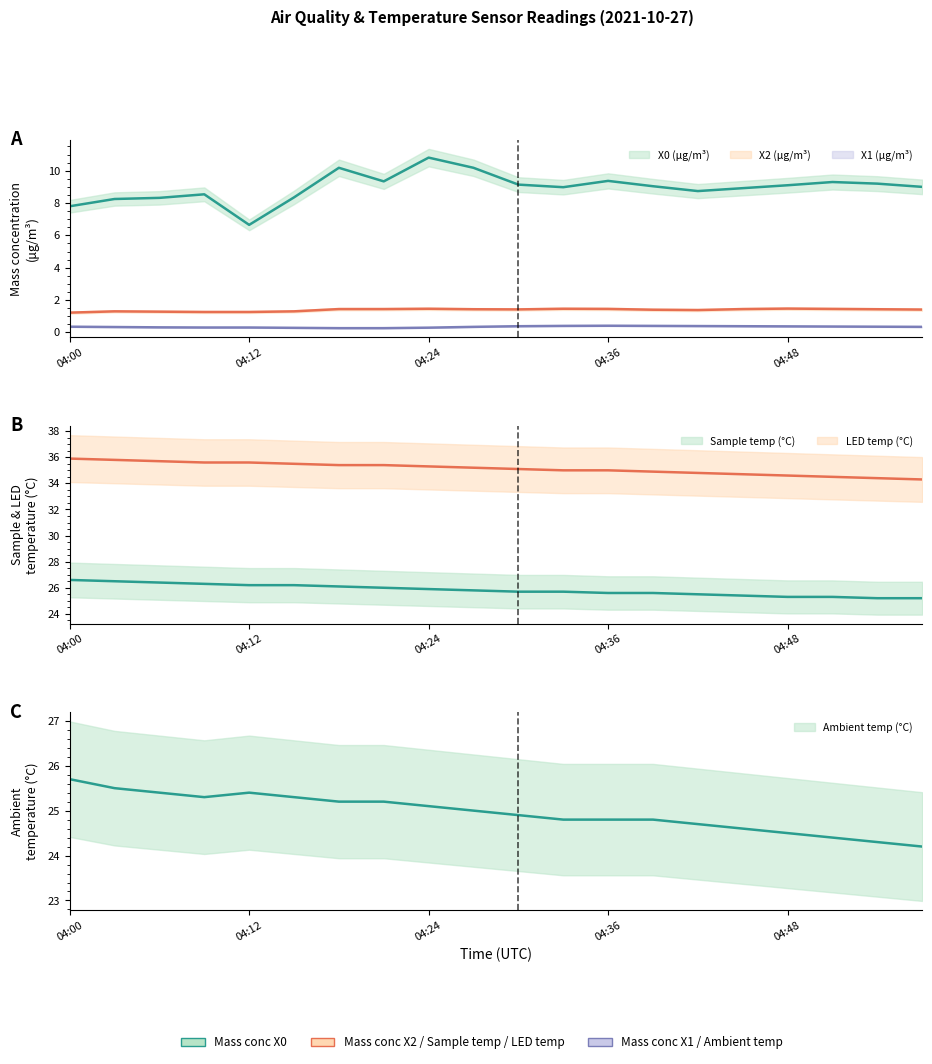

True or false: Sample temp (°C) (mean) and X2 (μg/m³) (mean) intersect in this chart.

False